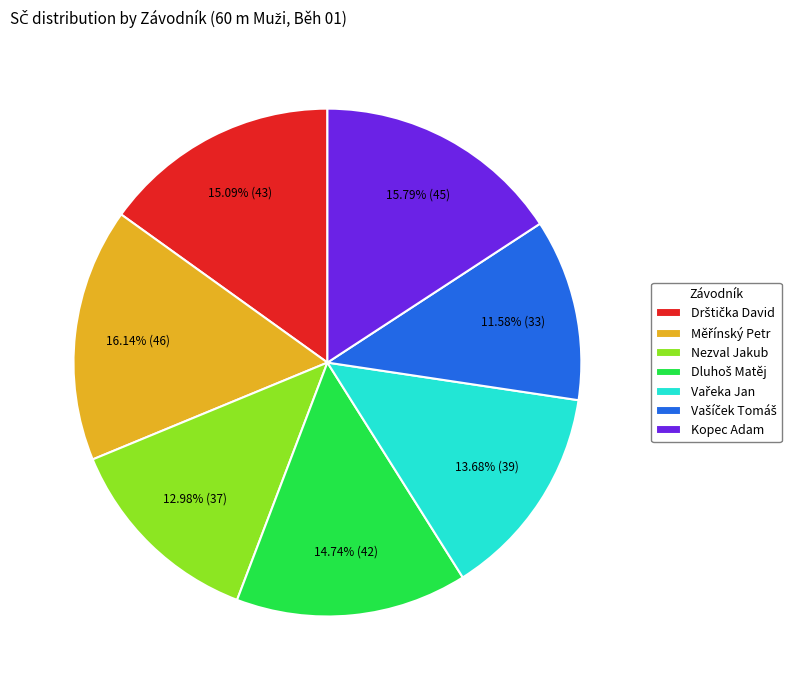

Does Kopec Adam represent more than half of the total?

No